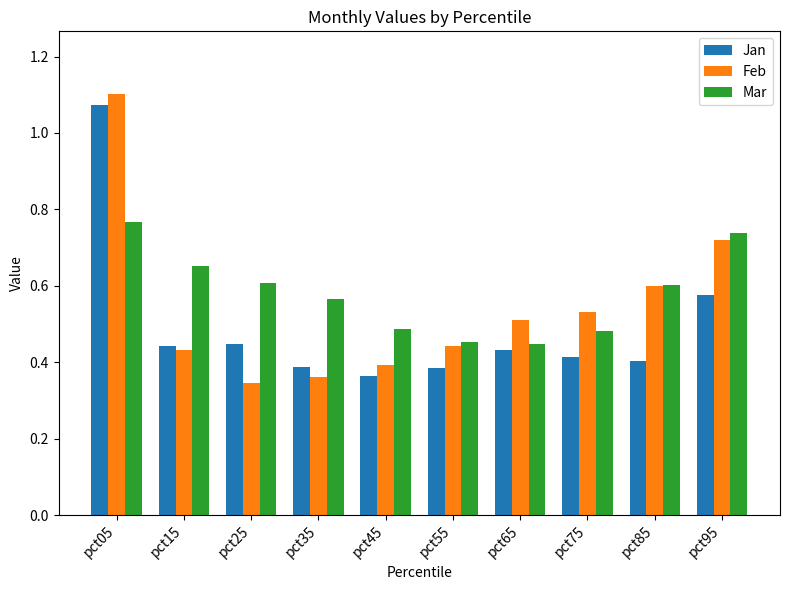

Which category has the lowest value in the Feb series?

pct25